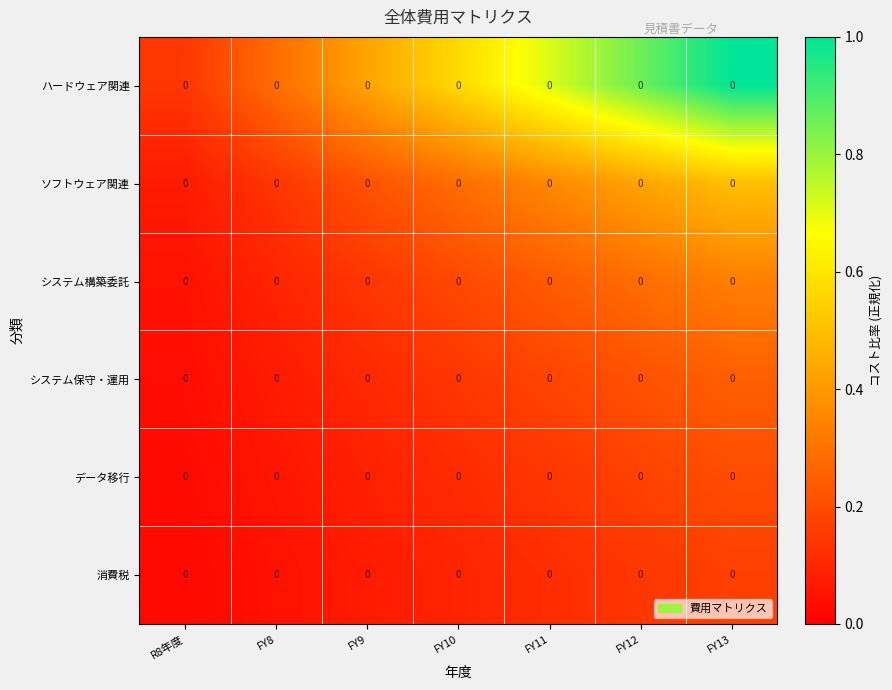

Where is システム保守・運用 nearest to the value 0?

R8年度